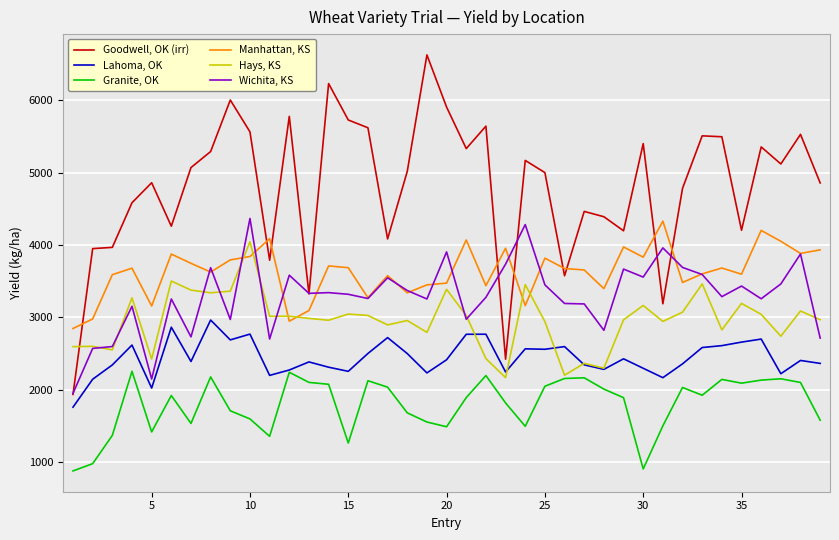

True or false: Granite, OK and Wichita, KS intersect in this chart.

False